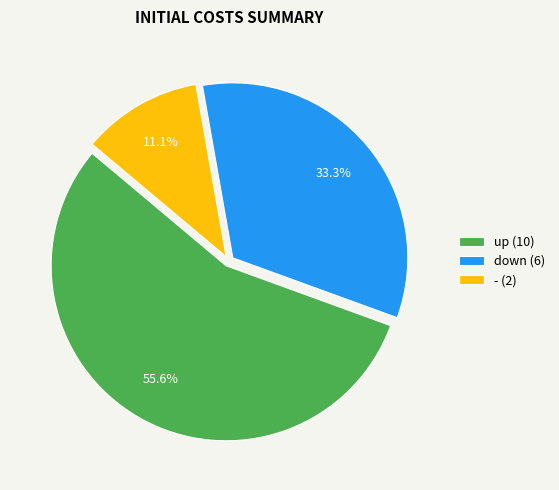

To the nearest percent, what is the difference between the largest and smallest slice percentages?

44%